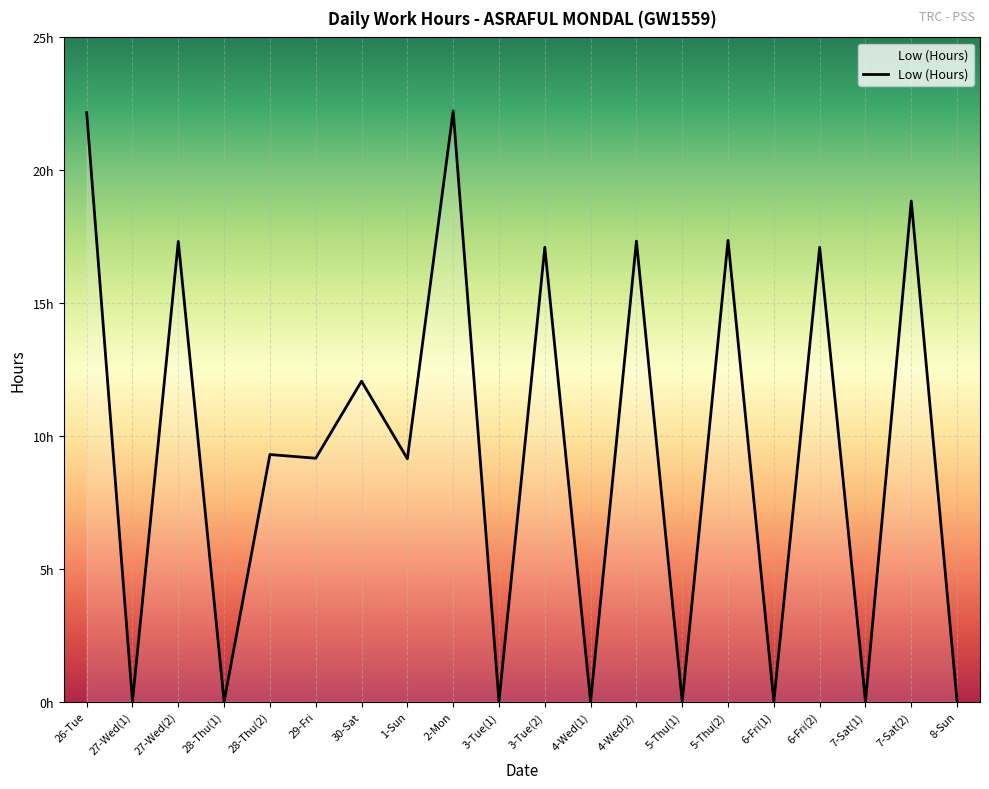

What is the label of the 13th point from the right?

1-Sun